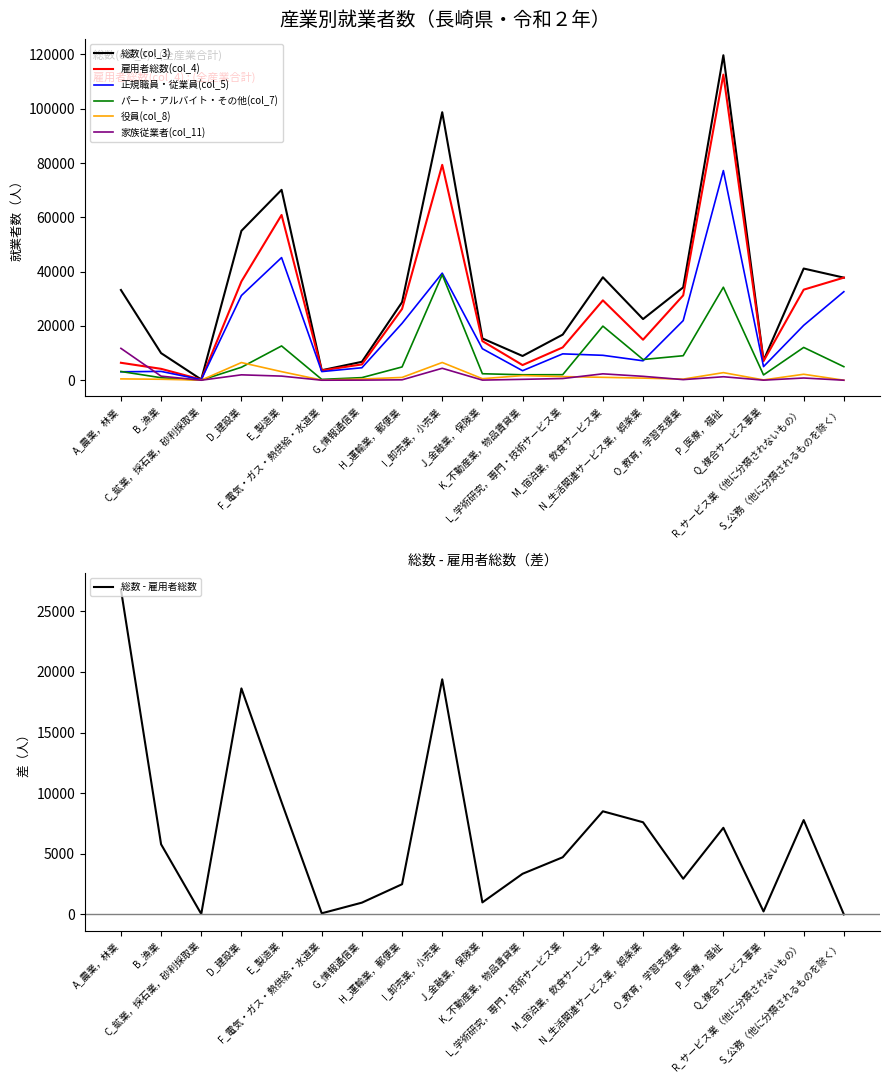

What is the average value of the 雇用者総数(col_4) series?

27444